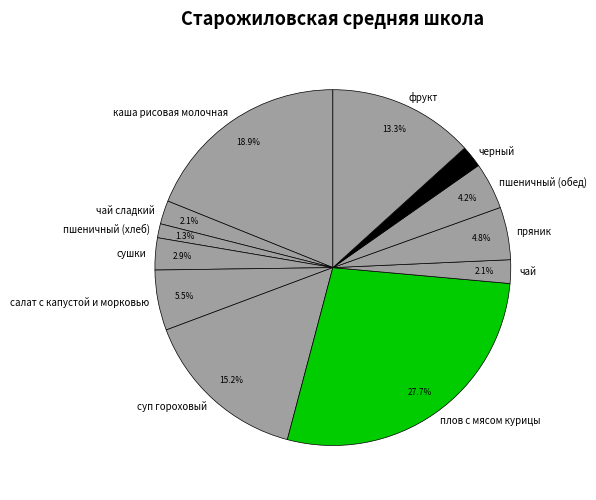

Does any single category account for the majority?

No